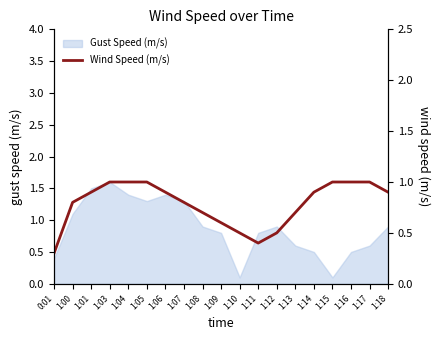

What is the maximum value shown in the chart?

1.0